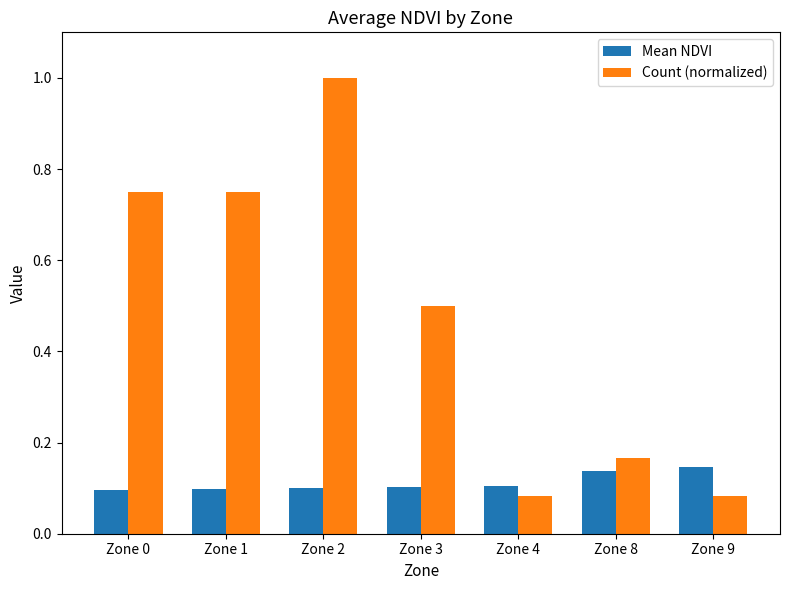

Which series has the largest total across all categories?

Count (normalized)